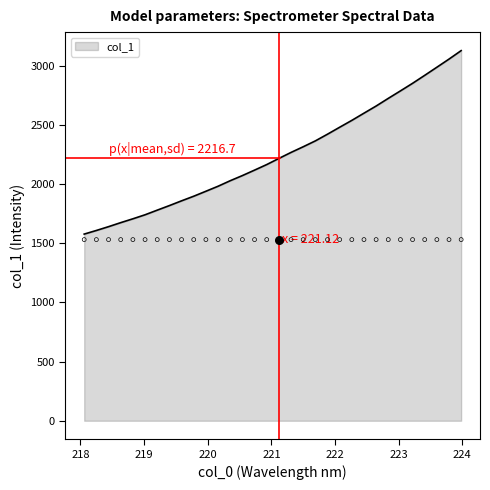

What is the change in value from 220.7354 to 222.263?

+420.3